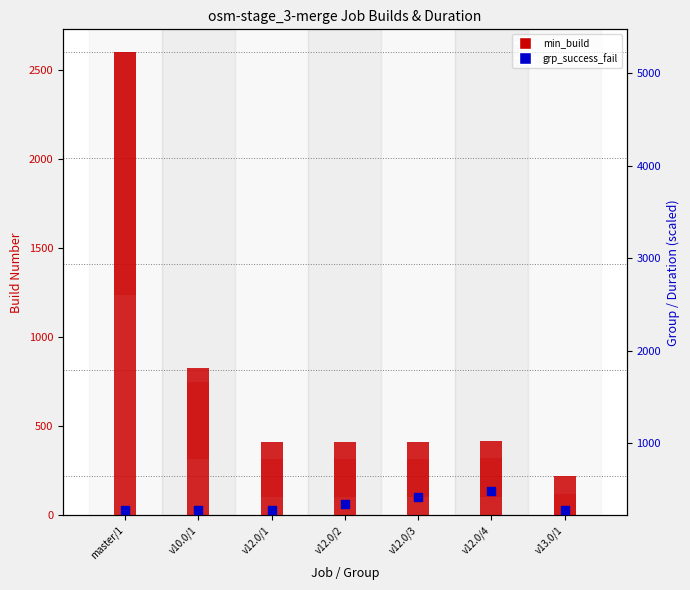

At how many categories does at least one series exceed 583?

2